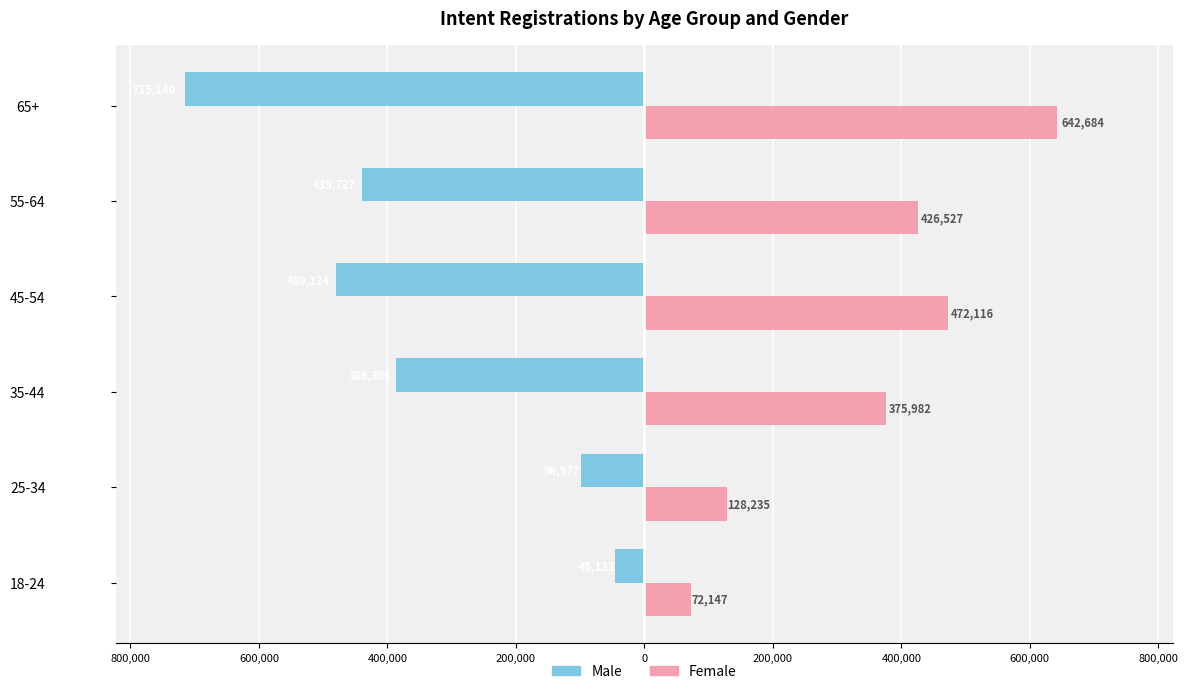

What are all the series names shown in the legend?

Male, Female